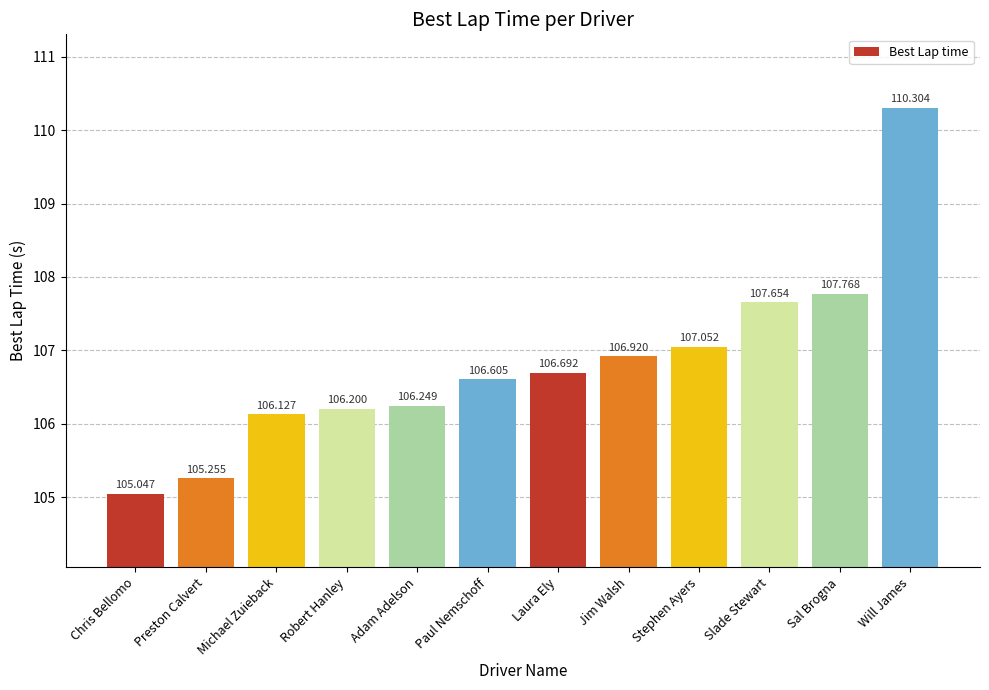

What is the greatest value displayed?

110.3